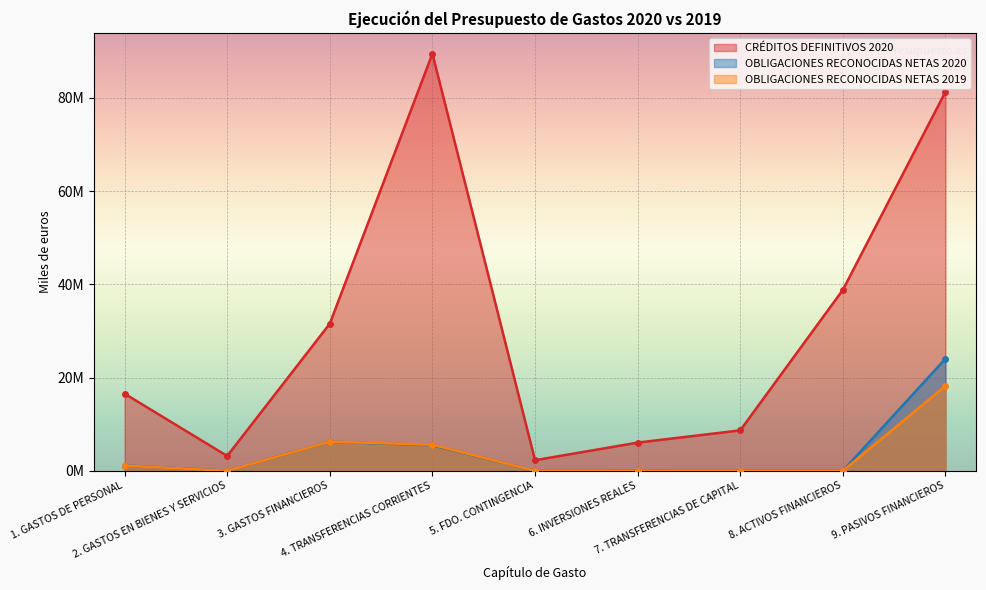

True or false: OBLIGACIONES RECONOCIDAS NETAS 2020 has a value of 23663 at 2. GASTOS EN BIENES Y SERVICIOS.

True